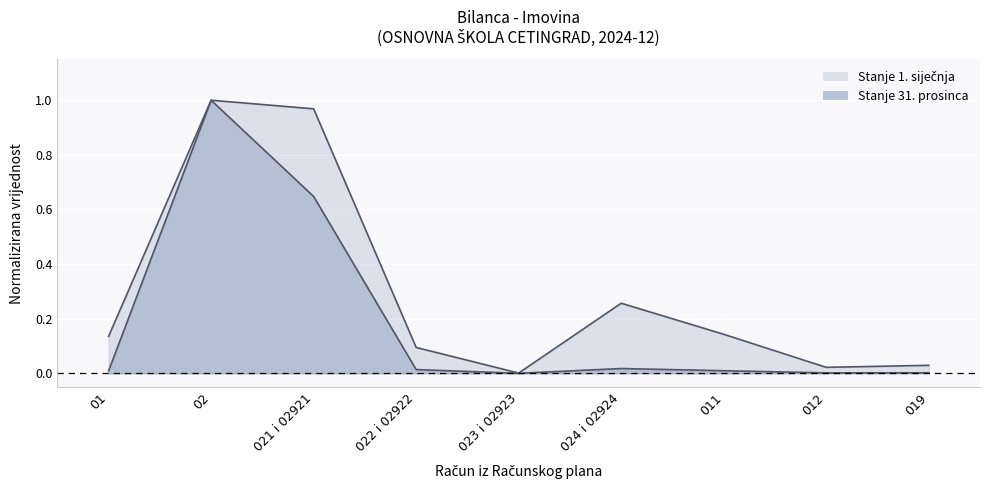

What position from the left is 023 i 02923?

5